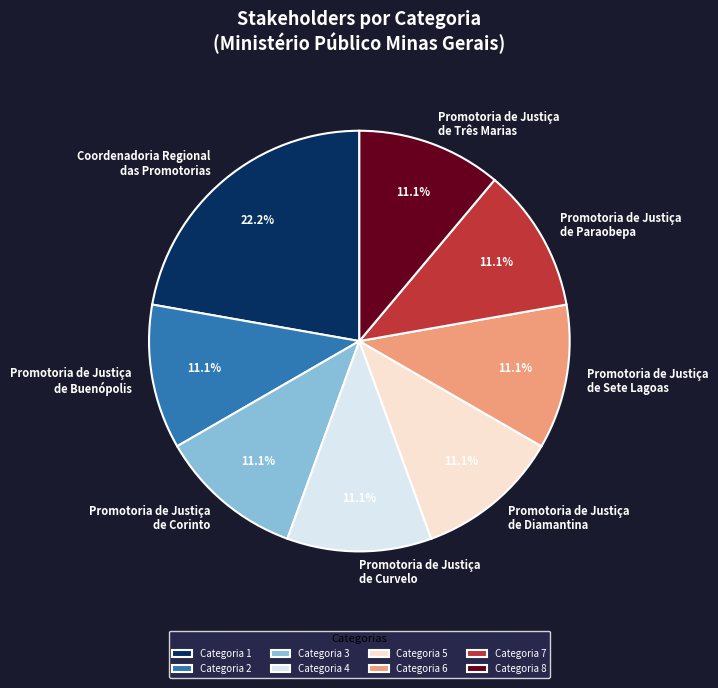

Approximately how many times larger is the value at Promotoria de Justiça de Buenópolis compared to Promotoria de Justiça de Corinto?

1.0